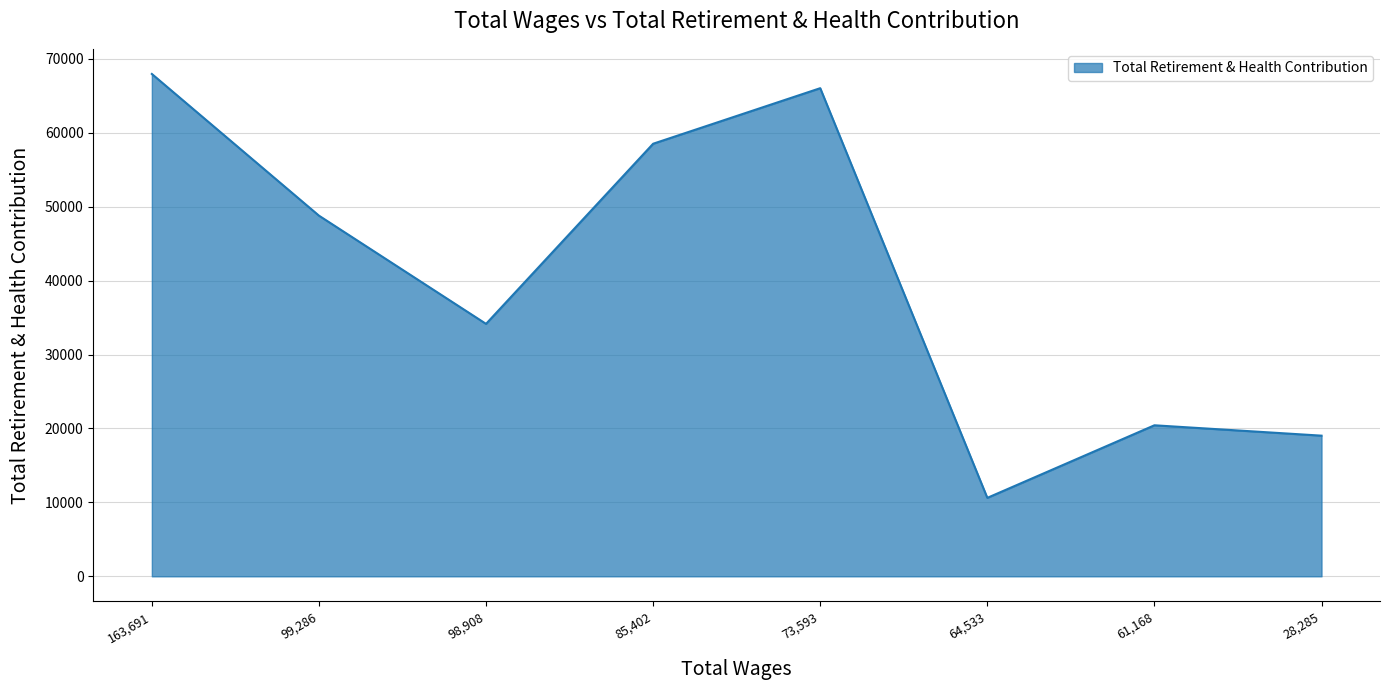

How many values are below 48782?

4